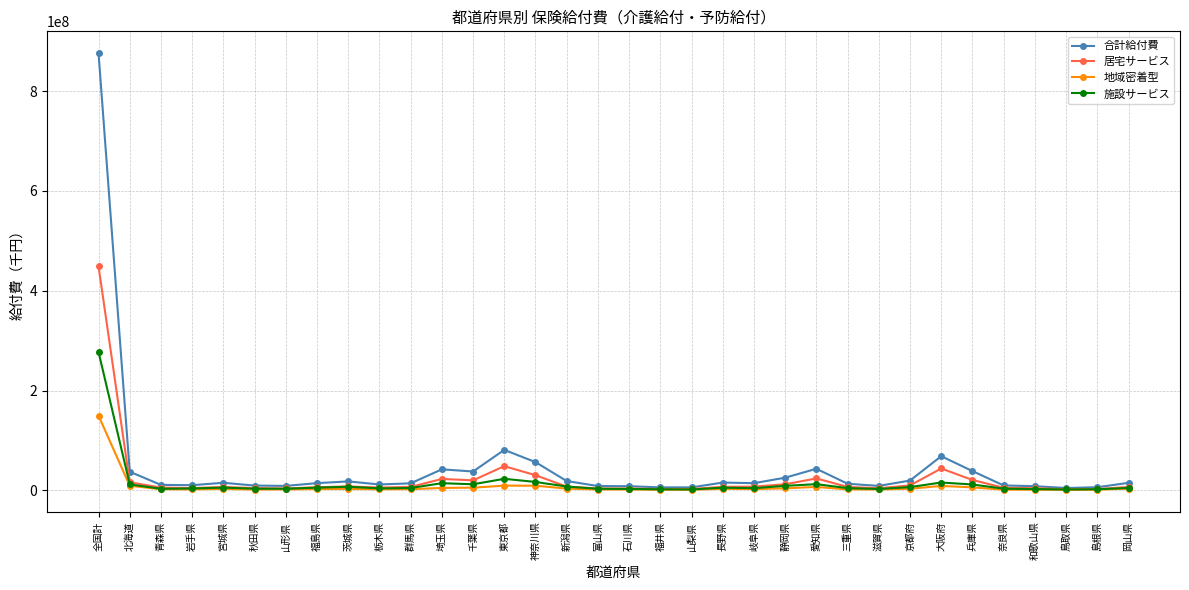

What is the average value of the 居宅サービス series?

24020877.1